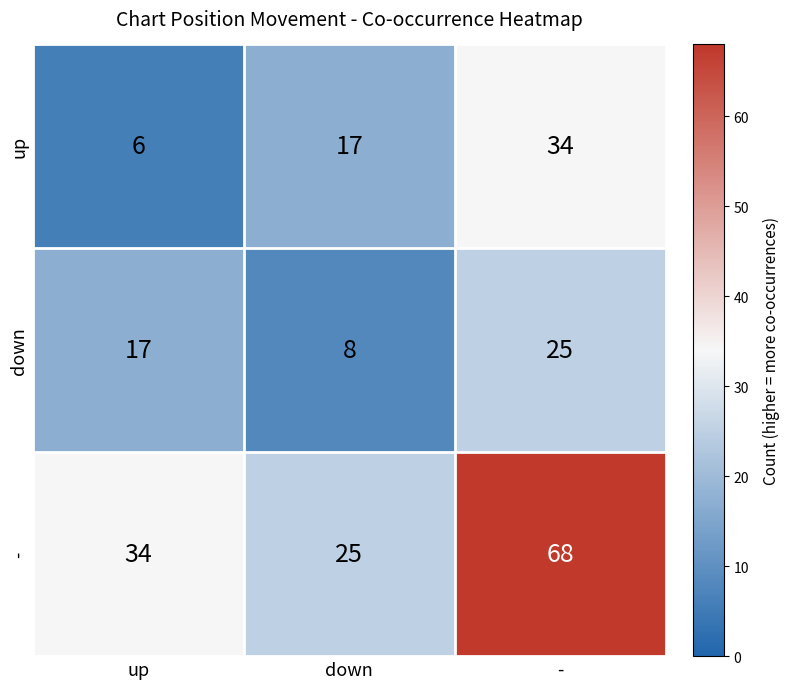

Which category has the highest value across all series?

-